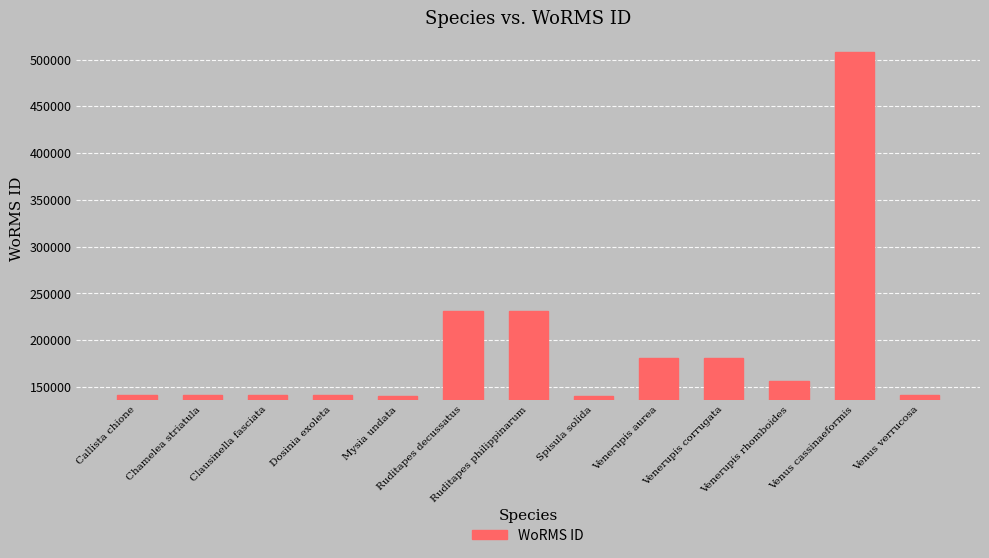

What is the maximum value shown in the chart?

507986